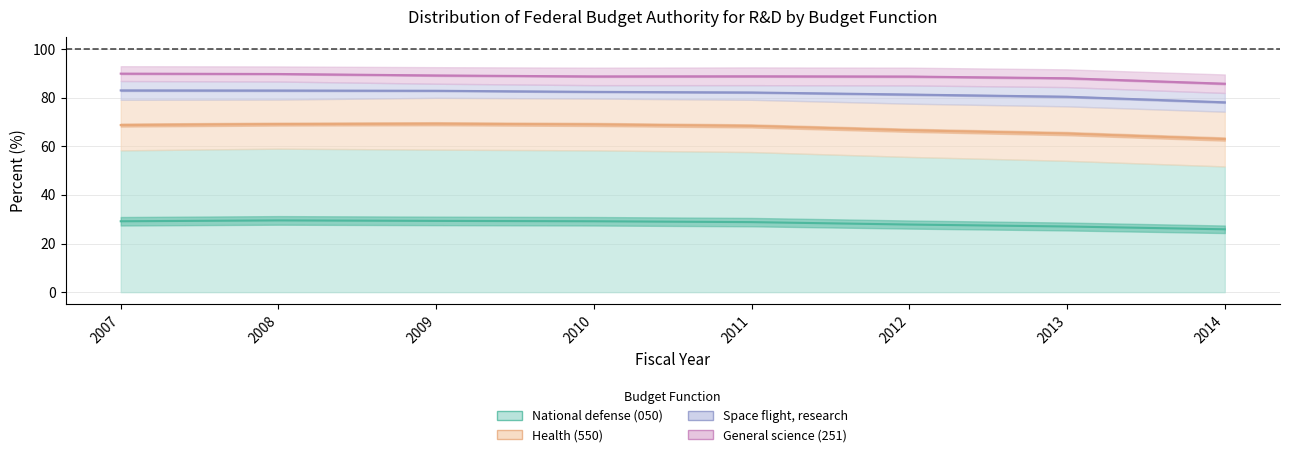

What are all the series names shown in the legend?

National defense (050), Health (550), Space flight, research, General science (251)